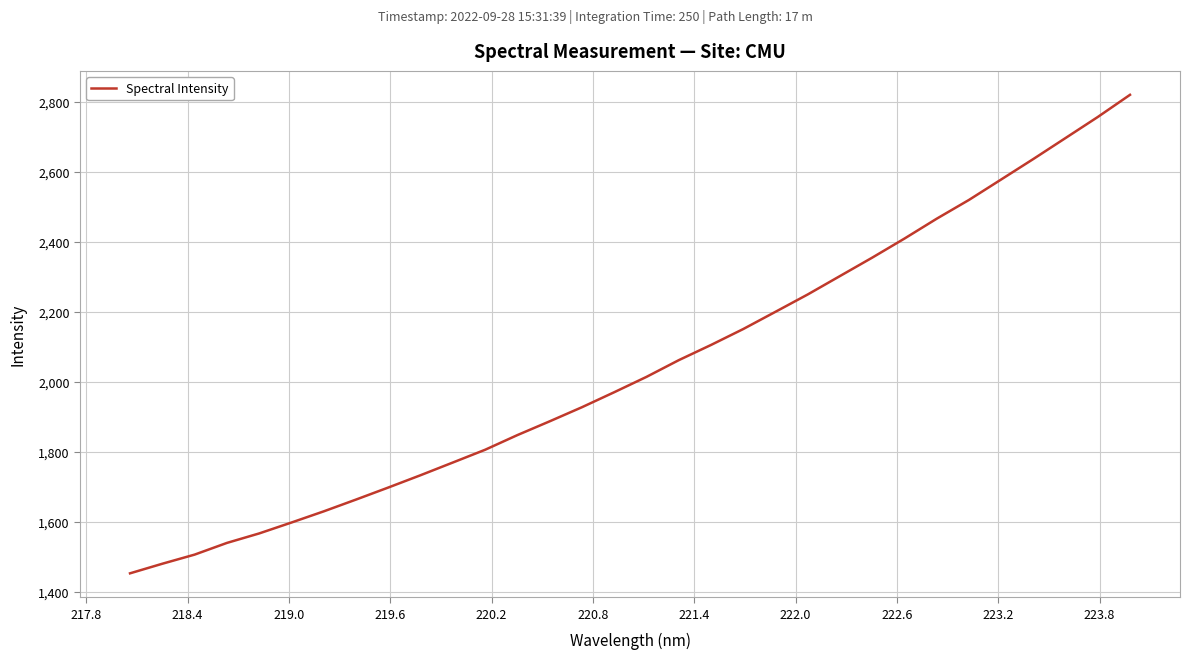

What is the greatest value displayed?

2820.4